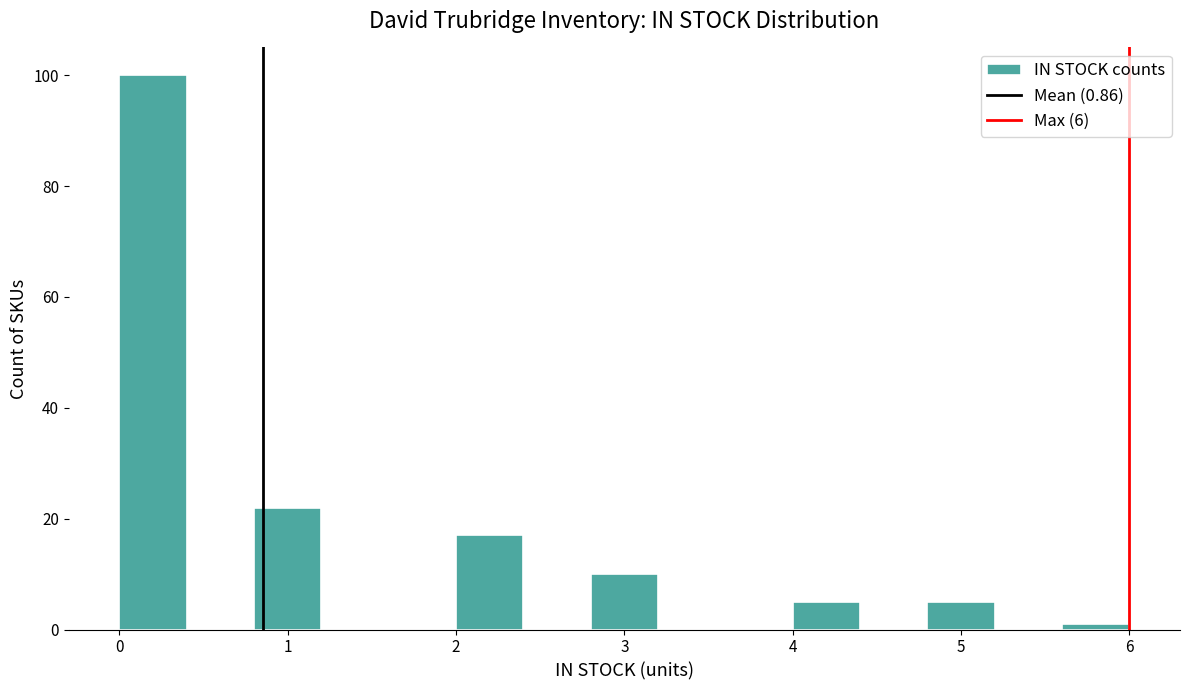

Over which range of the x-axis is the bar tallest?

0.0 to 0.4